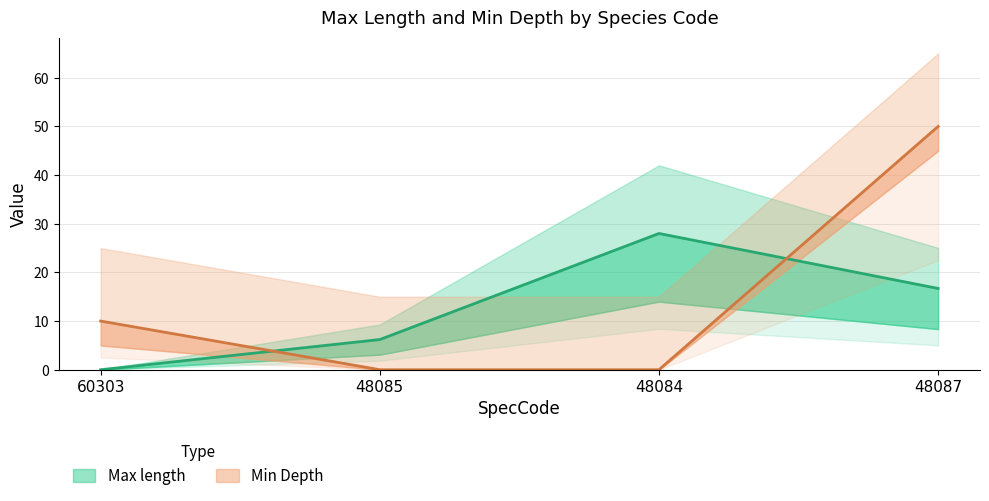

Where is Min Depth nearest to the value 25?

60303